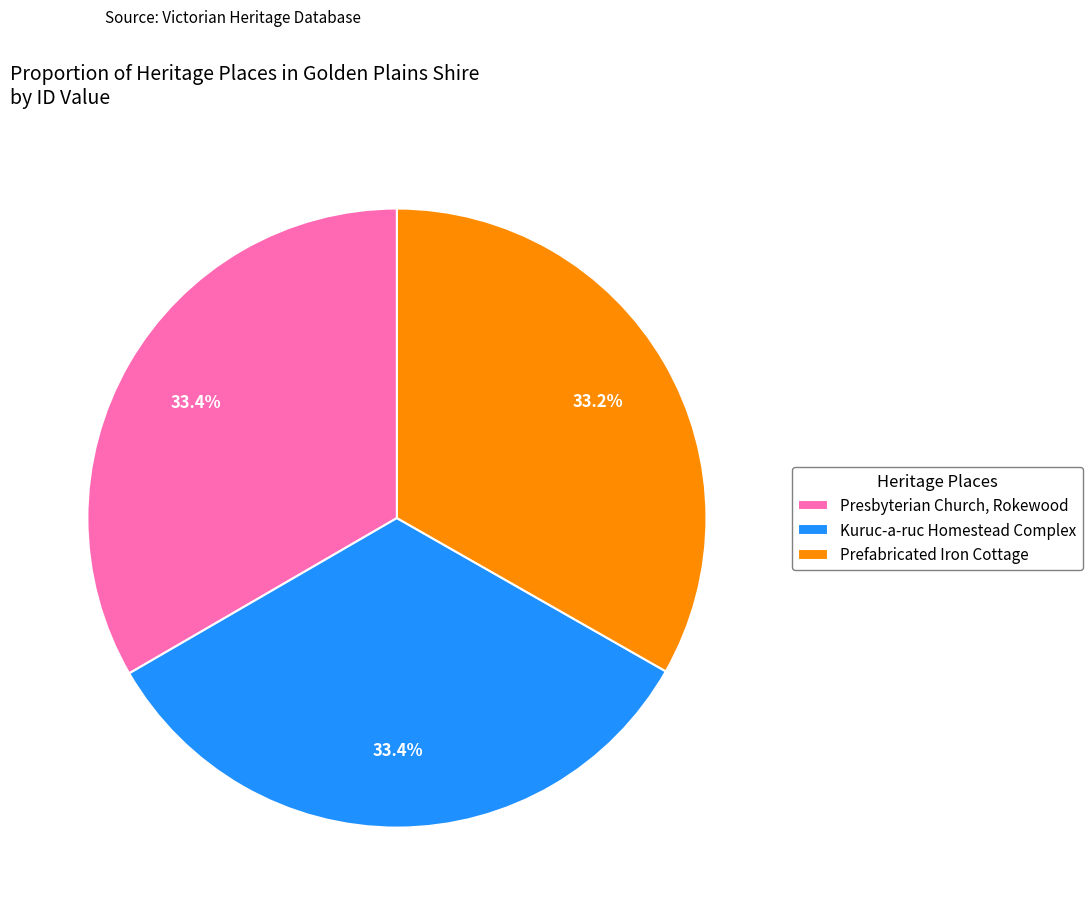

Count the number of slices in the pie.

3